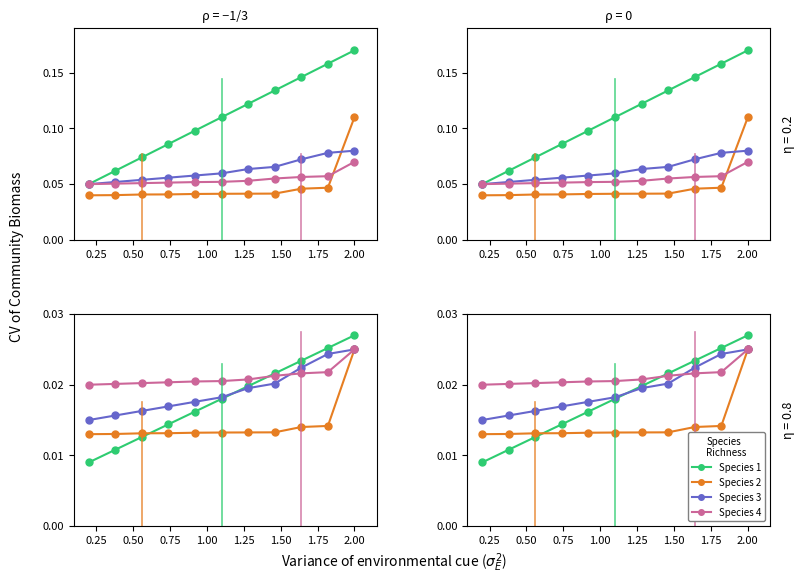

Which series has the widest spread of values?

Species 1